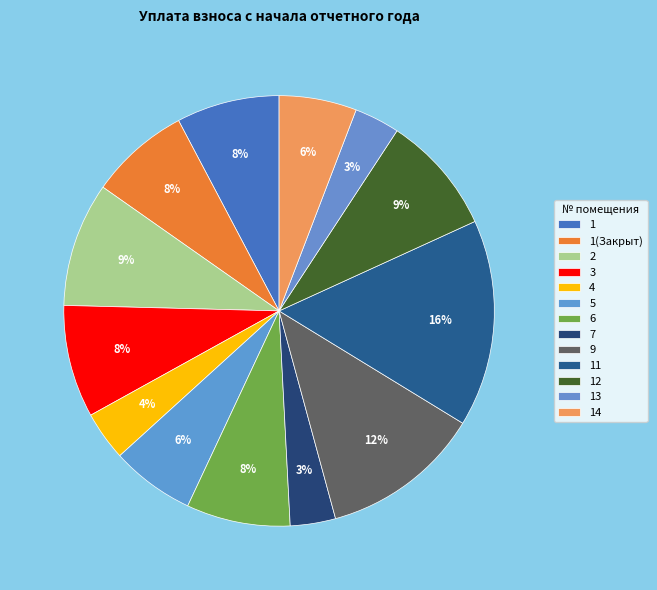

Count the number of slices in the pie.

13